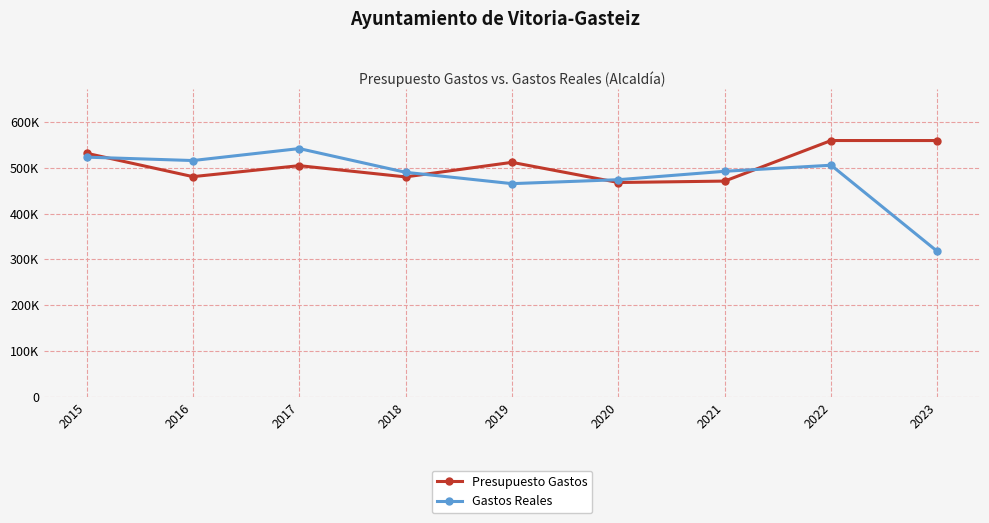

Where do Presupuesto Gastos and Gastos Reales first cross each other?

2015 and 2016